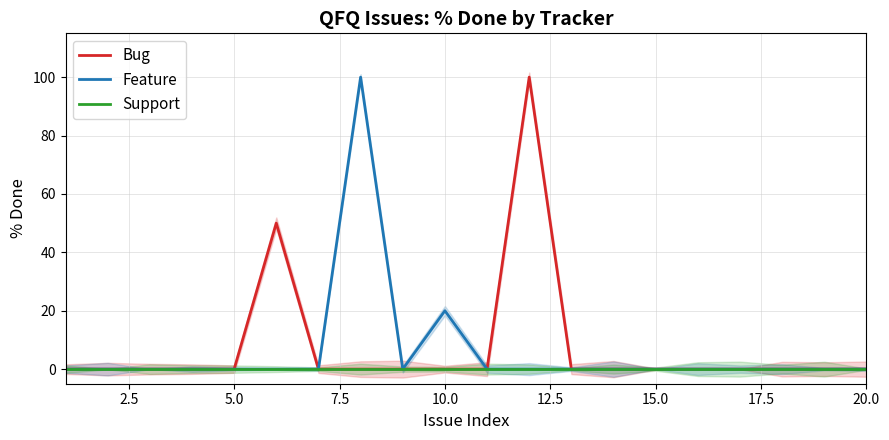

True or false: Support and Bug intersect in this chart.

False